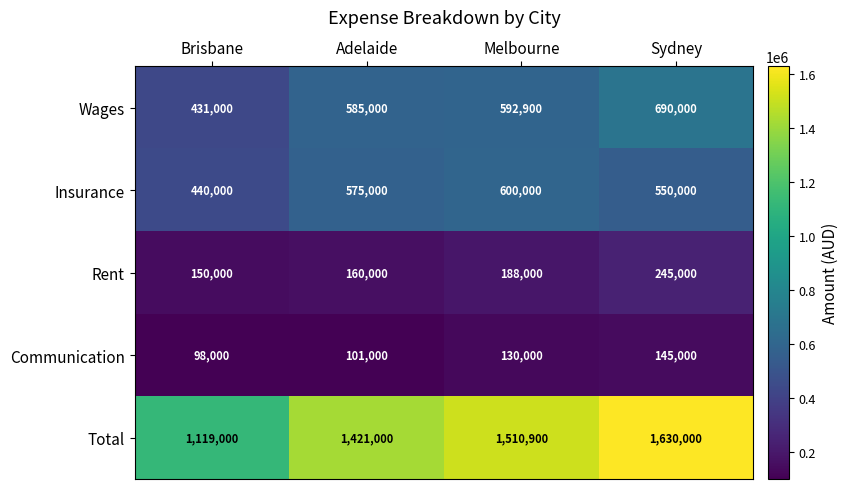

What value does the Communication series have at Adelaide, to the nearest 100?

101000